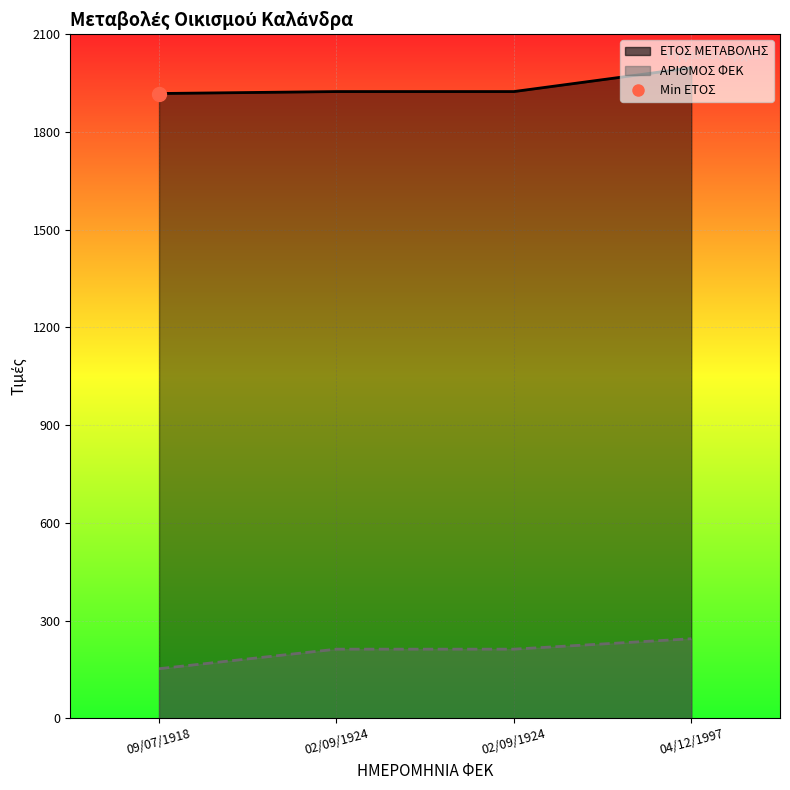

Is it true that ΑΡΙΘΜΟΣ ΦΕΚ equals 71 at 04/12/1997?

False